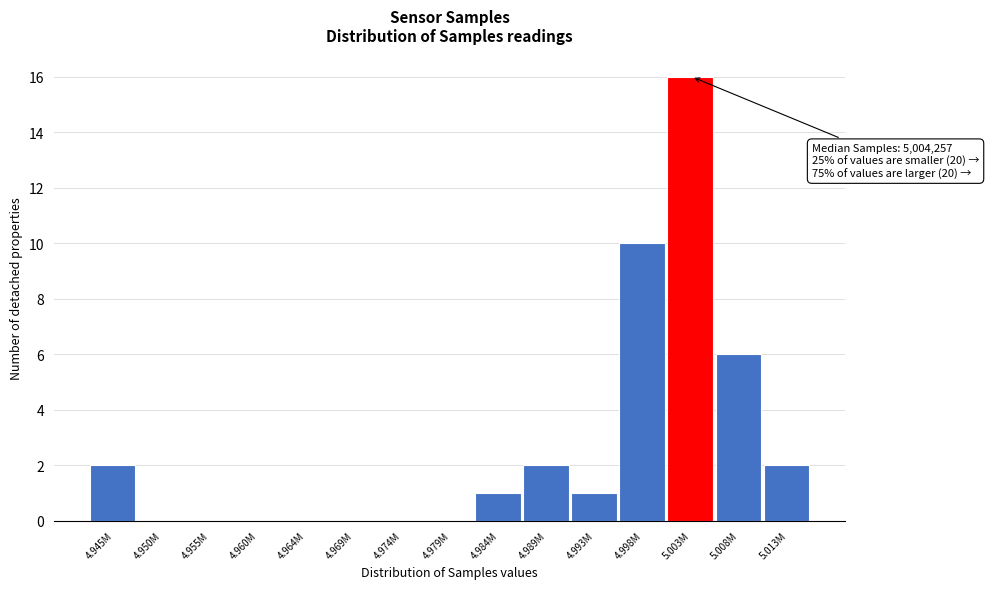

Reading left to right, transcribe all the data shown in this chart.

4.945M=2	4.950M=0	4.955M=0	4.960M=0	4.964M=0	4.969M=0	4.974M=0	4.979M=0	4.984M=1	4.989M=2	4.993M=1	4.998M=10	5.003M=16	5.008M=6	5.013M=2